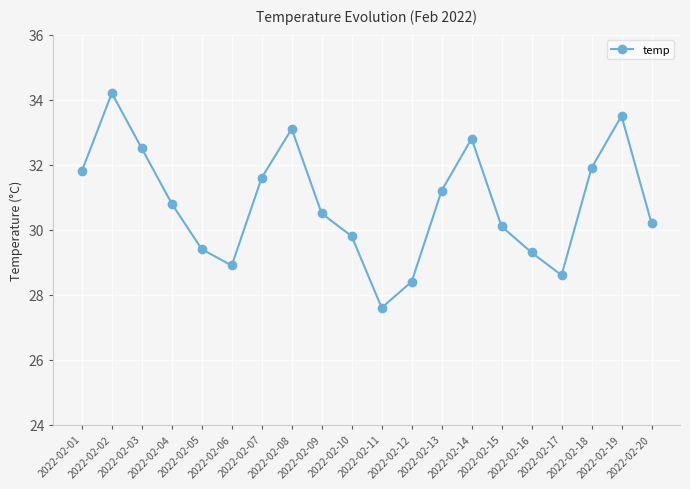

Which has a higher value, 2022-02-12 or 2022-02-14?

2022-02-14